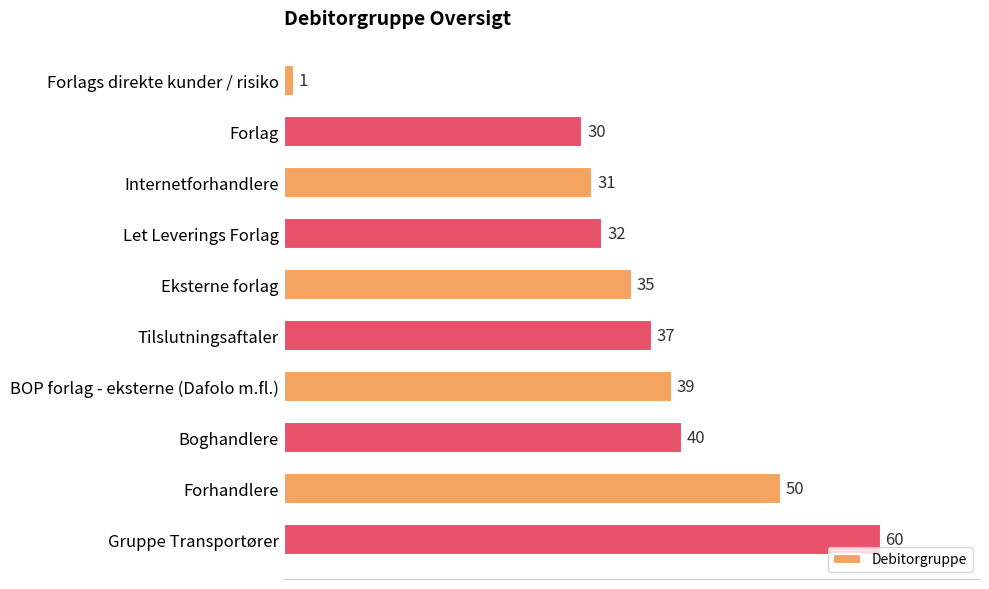

What is the change in value from Forlag to Internetforhandlere?

+1